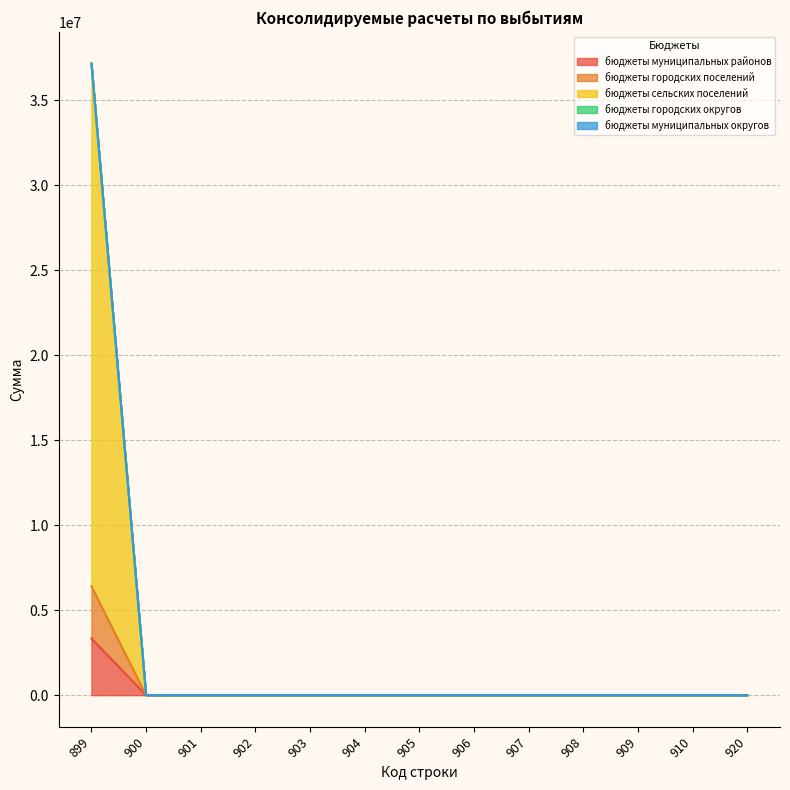

How many lines are shown in the chart?

5